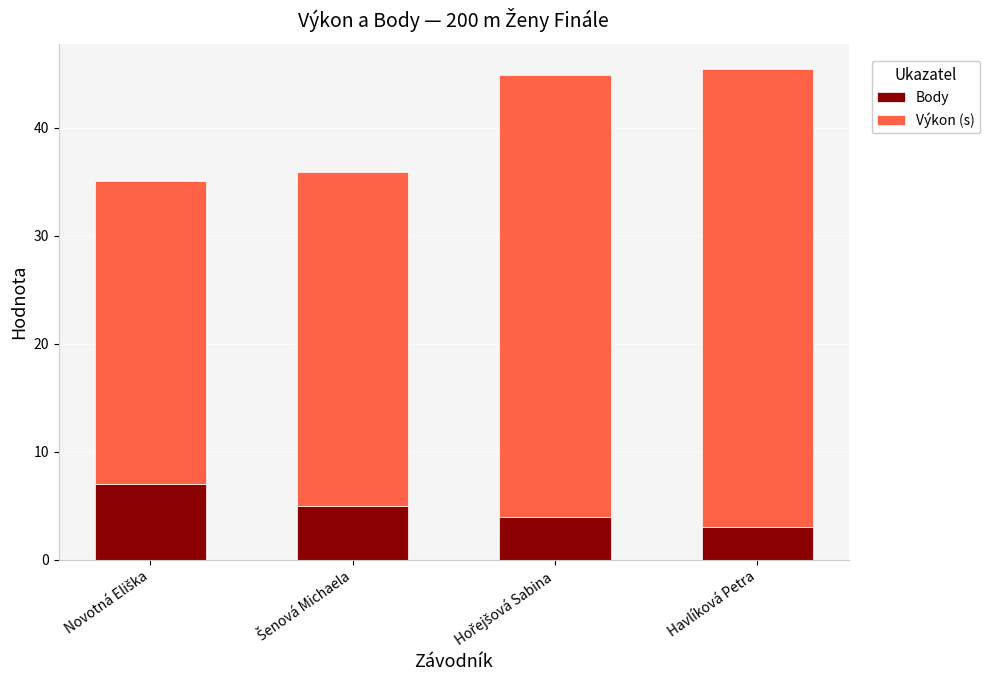

The value of Body at Havlíková Petra is 3.0. True or false?

True